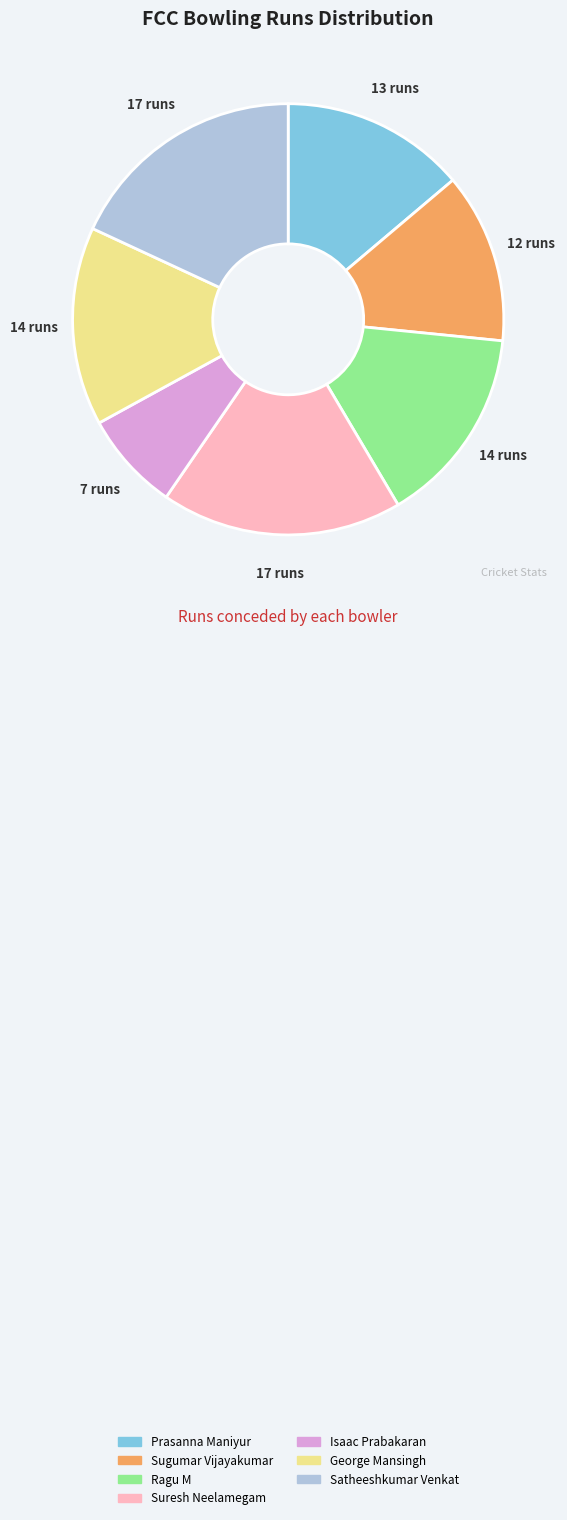

Between Isaac Prabakaran and George Mansingh, which is larger?

George Mansingh